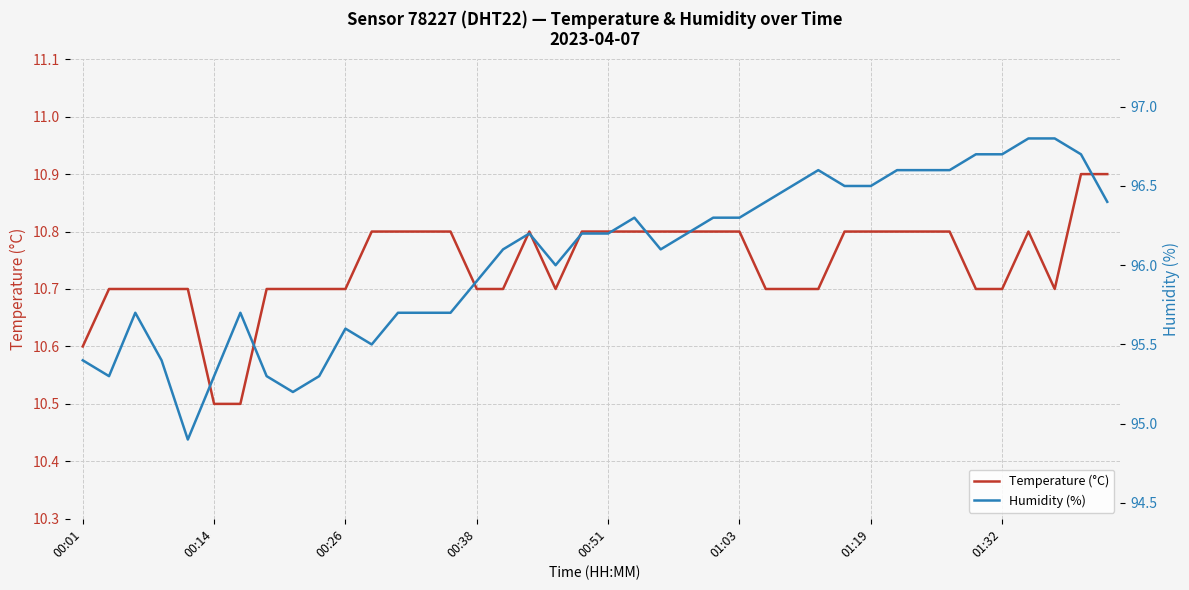

Which series changed the most between 19 and 38?

Humidity (%)